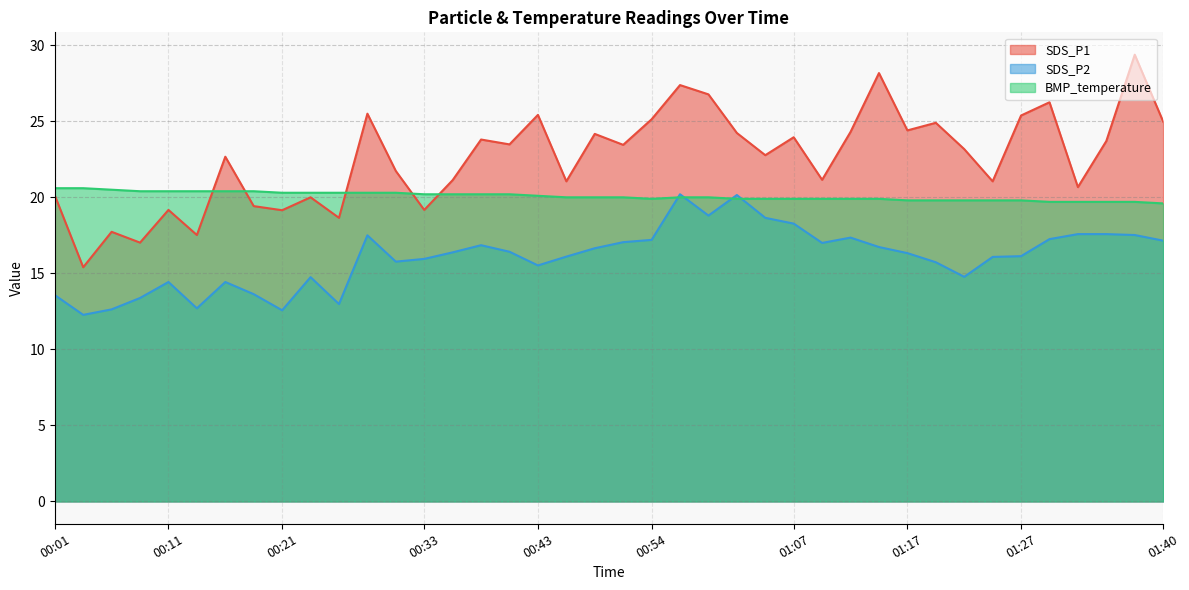

Reading left to right, extract all data points from this chart.

SDS_P1: 20.1	15.4	17.7	17.0	19.2	17.5	22.7	19.4	19.1	20.0	18.6	25.5	21.7	19.2	21.1	23.8	23.5	25.4	21.1	24.2	23.4	25.1	27.4	26.8	24.2	22.8	23.9	21.1	24.3	28.2	24.4	24.9	23.2	21.1	25.4	26.2	20.7	23.7	29.4	25.0
SDS_P2: 13.6	12.3	12.6	13.4	14.4	12.7	14.4	13.6	12.6	14.8	13.0	17.5	15.8	15.9	16.4	16.9	16.4	15.5	16.1	16.6	17.1	17.2	20.2	18.8	20.1	18.6	18.3	17.0	17.4	16.7	16.3	15.7	14.8	16.1	16.1	17.2	17.6	17.6	17.5	17.1
BMP_temperature: 20.6	20.6	20.5	20.4	20.4	20.4	20.4	20.4	20.3	20.3	20.3	20.3	20.3	20.2	20.2	20.2	20.2	20.1	20.0	20.0	20.0	19.9	20.0	20.0	19.9	19.9	19.9	19.9	19.9	19.9	19.8	19.8	19.8	19.8	19.8	19.7	19.7	19.7	19.7	19.6